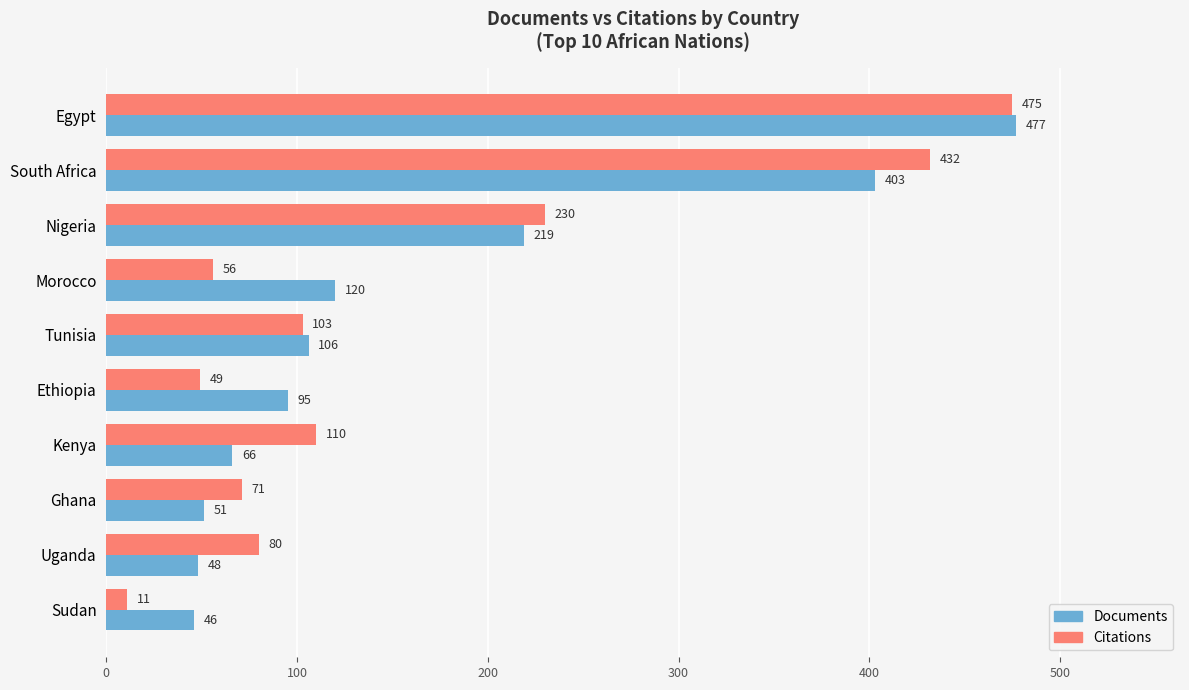

Where is Citations nearest to the value 243?

Nigeria